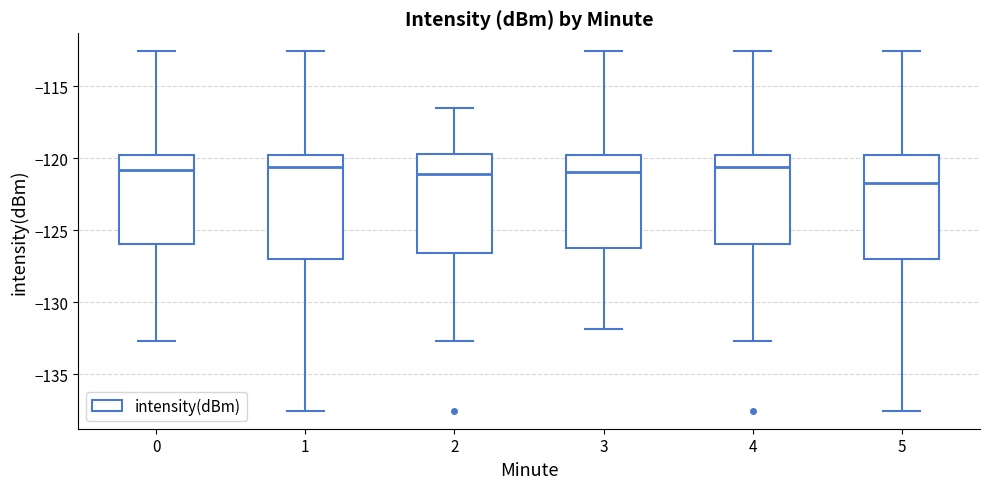

Reading left to right, read every box against the y-axis: the position of its median line, the range the box covers, and the ends of its whiskers. The values are not printed on the chart, so give them approximately, as read against the axis.

0: median -121.0, box -126.0 to -119.5, whiskers -132.5 to -112.5
1: median -120.5, box -127.0 to -120.0, whiskers -137.5 to -112.5
2: median -121.0, box -126.5 to -119.5, whiskers -132.5 to -116.5
3: median -121.0, box -126.5 to -119.5, whiskers -132.0 to -112.5
4: median -120.5, box -126.0 to -120.0, whiskers -132.5 to -112.5
5: median -121.5, box -127.0 to -120.0, whiskers -137.5 to -112.5